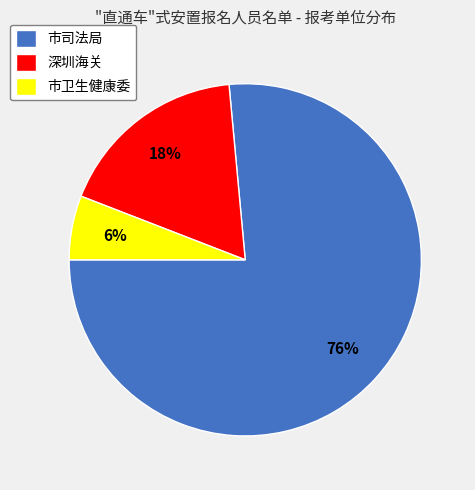

To the nearest percent, what is the average slice percentage?

33%